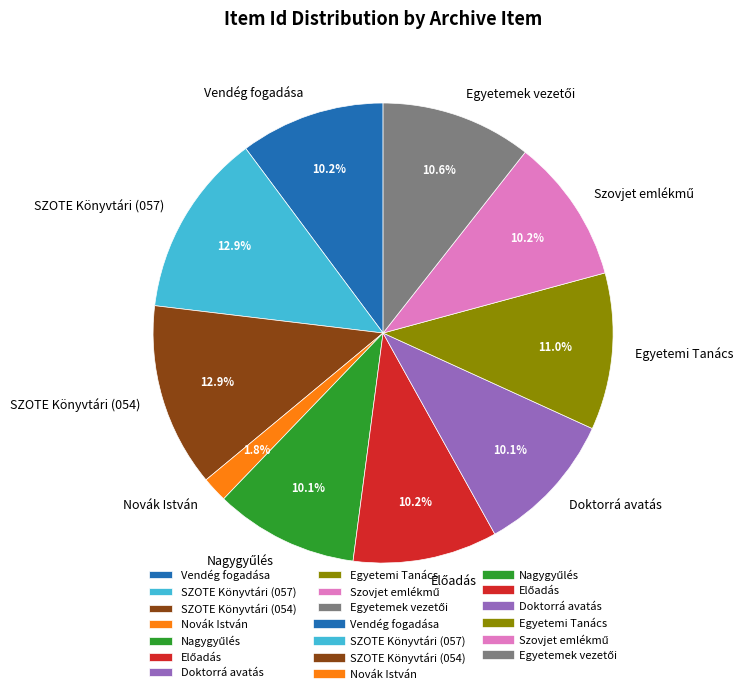

Is it true that Egyetemi Tanács is 11% of the pie?

True